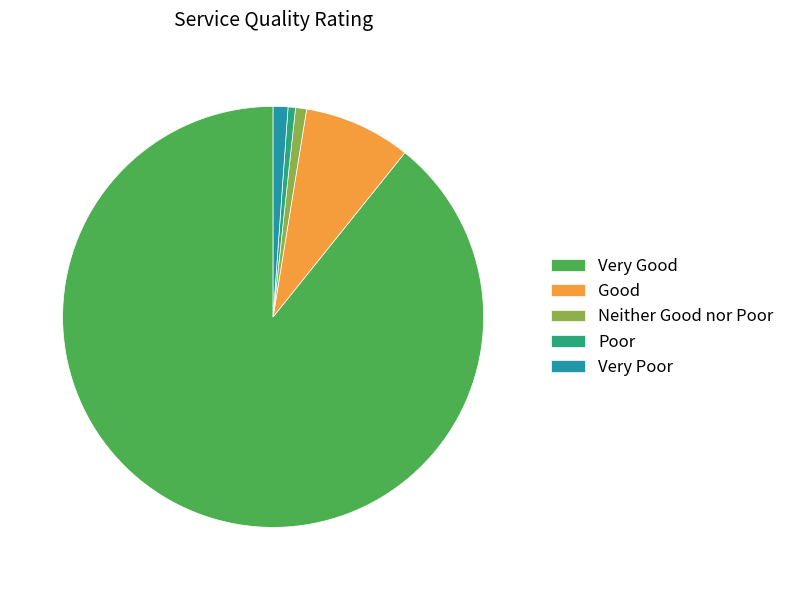

Is it true that Very Poor is 1% of the pie?

True